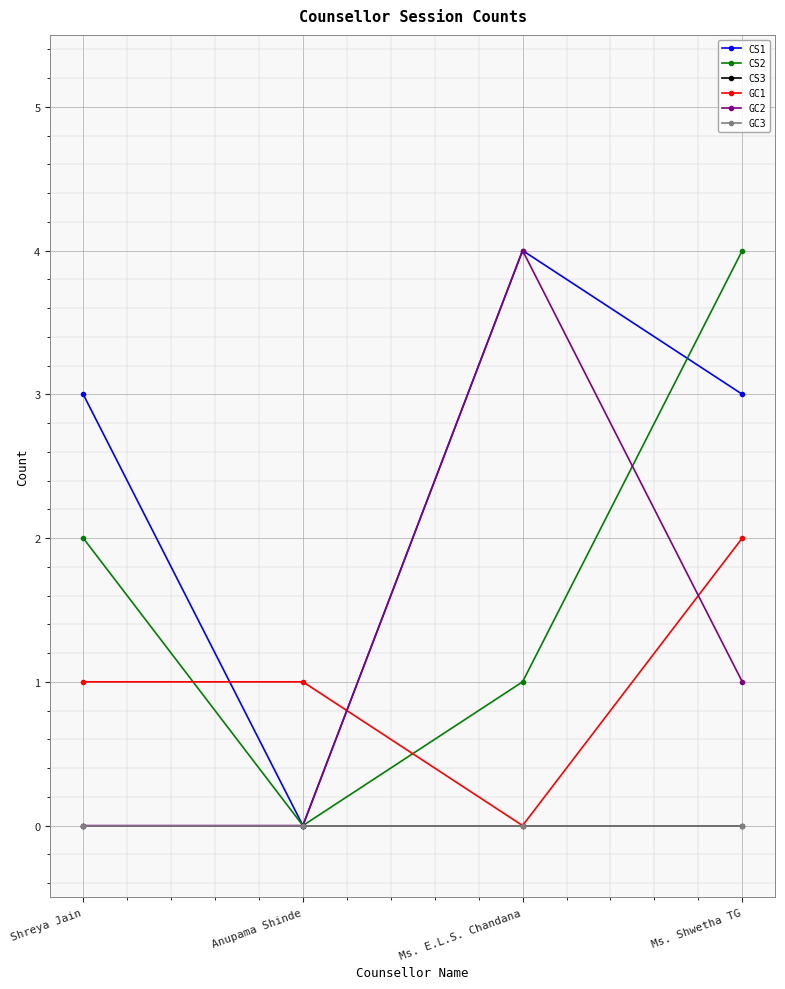

Which label corresponds to the largest value in the chart?

Ms. E.L.S. Chandana